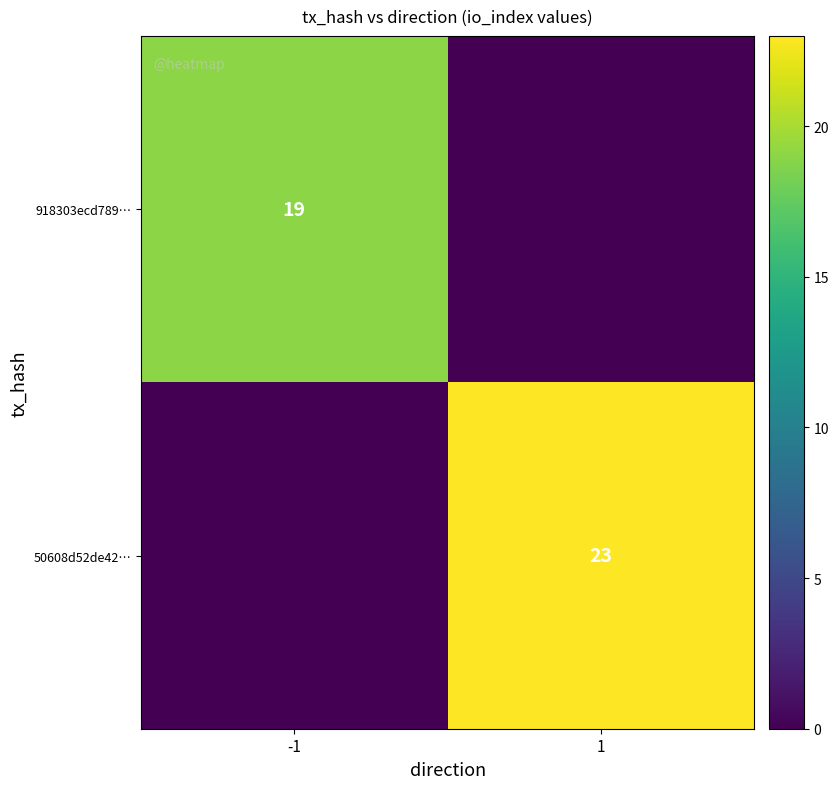

The value of 918303ecd789… at -1 is 19. True or false?

True